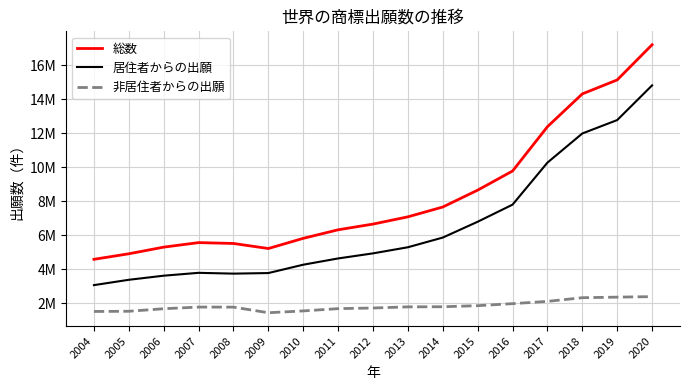

True or false: 居住者からの出願 and 総数 cross at least once.

False